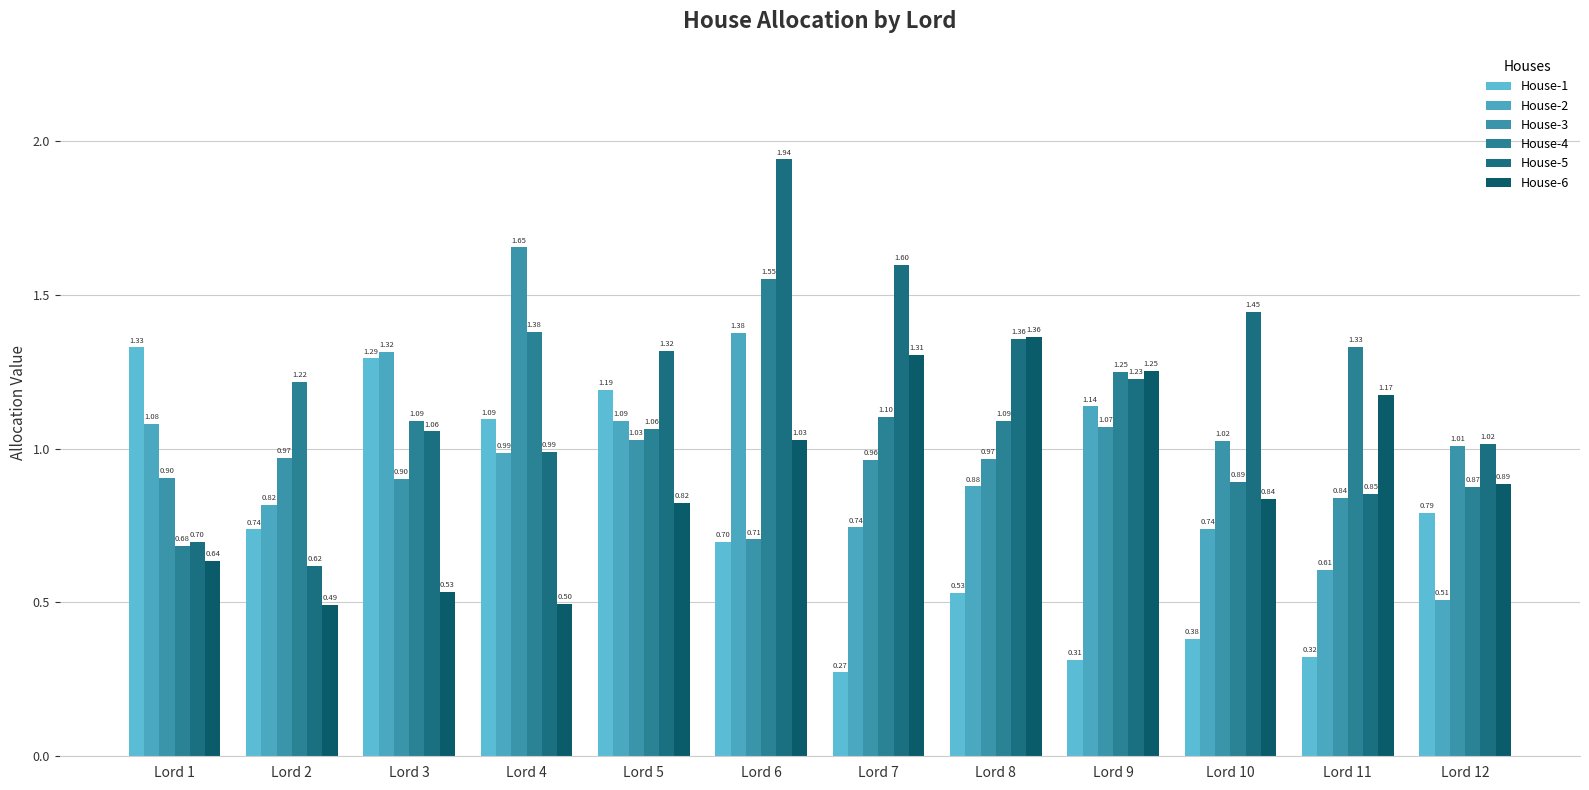

List the labels in order of House-1 value, smallest first.

Lord 7, Lord 9, Lord 11, Lord 10, Lord 8, Lord 6, Lord 2, Lord 12, Lord 4, Lord 5, Lord 3, Lord 1